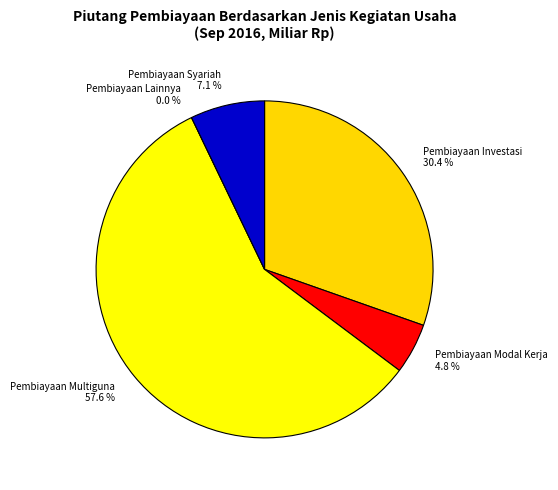

How many slices are in this pie chart?

5